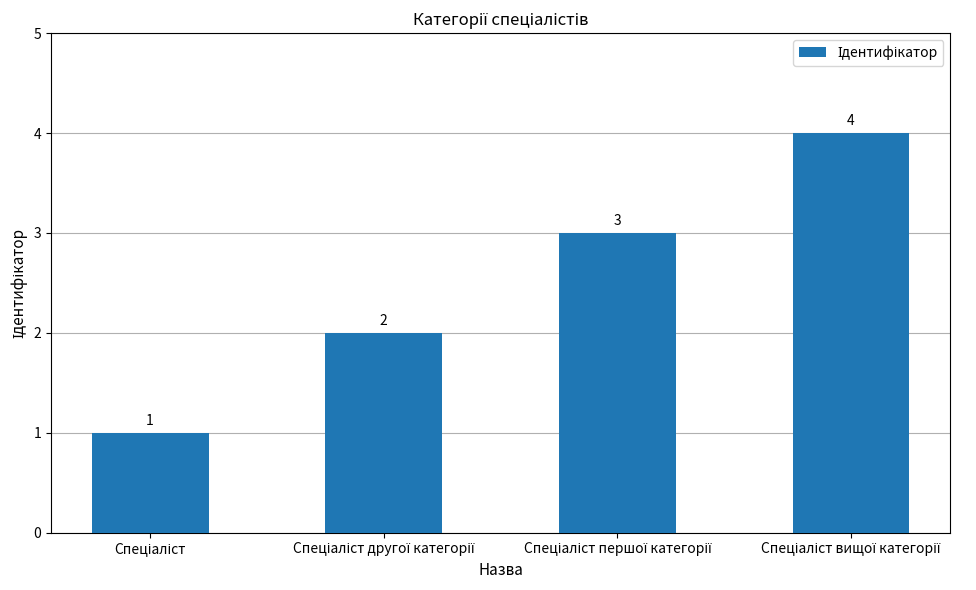

How many values are between 2 and 4?

3